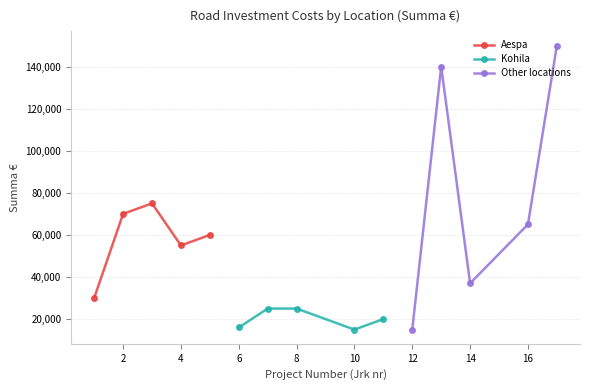

Rank the series by their maximum value, from lowest to highest.

Kohila, Aespa, Other locations